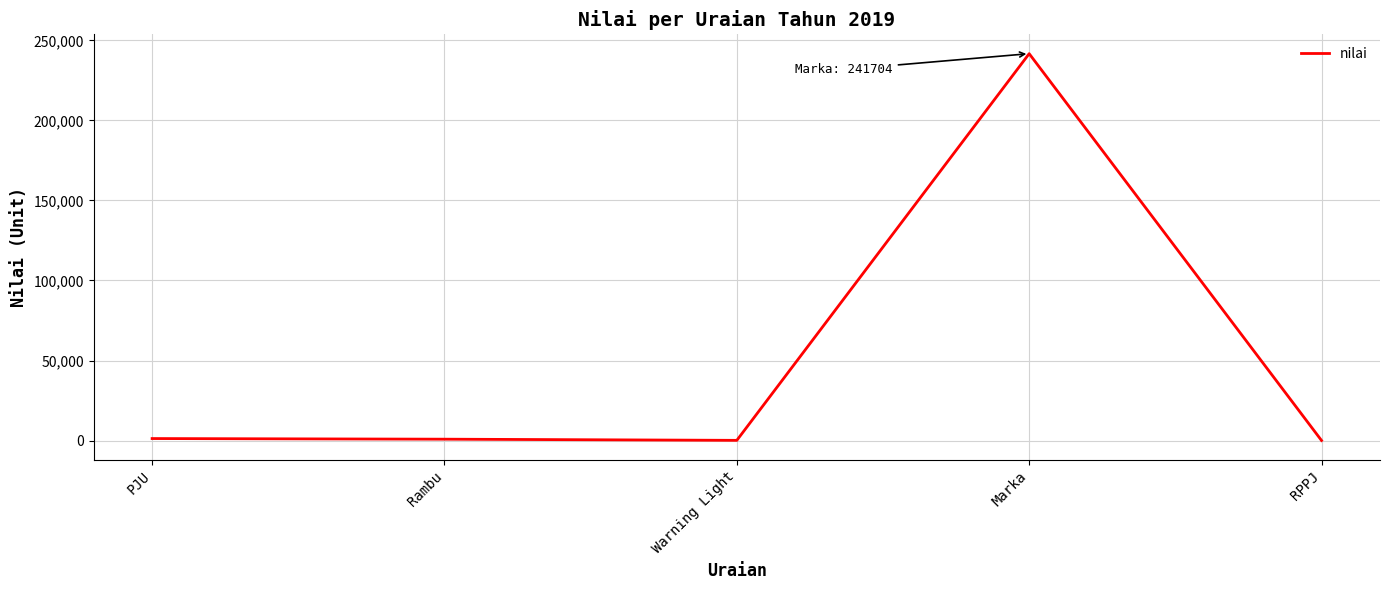

What is the average value?

48798